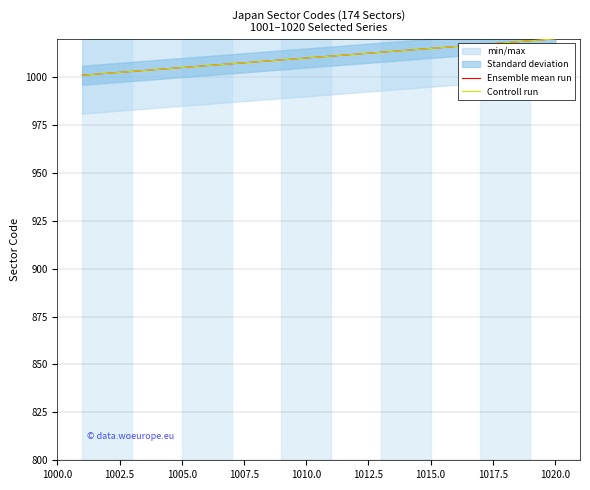

Which series has the widest spread of values?

Ensemble mean run